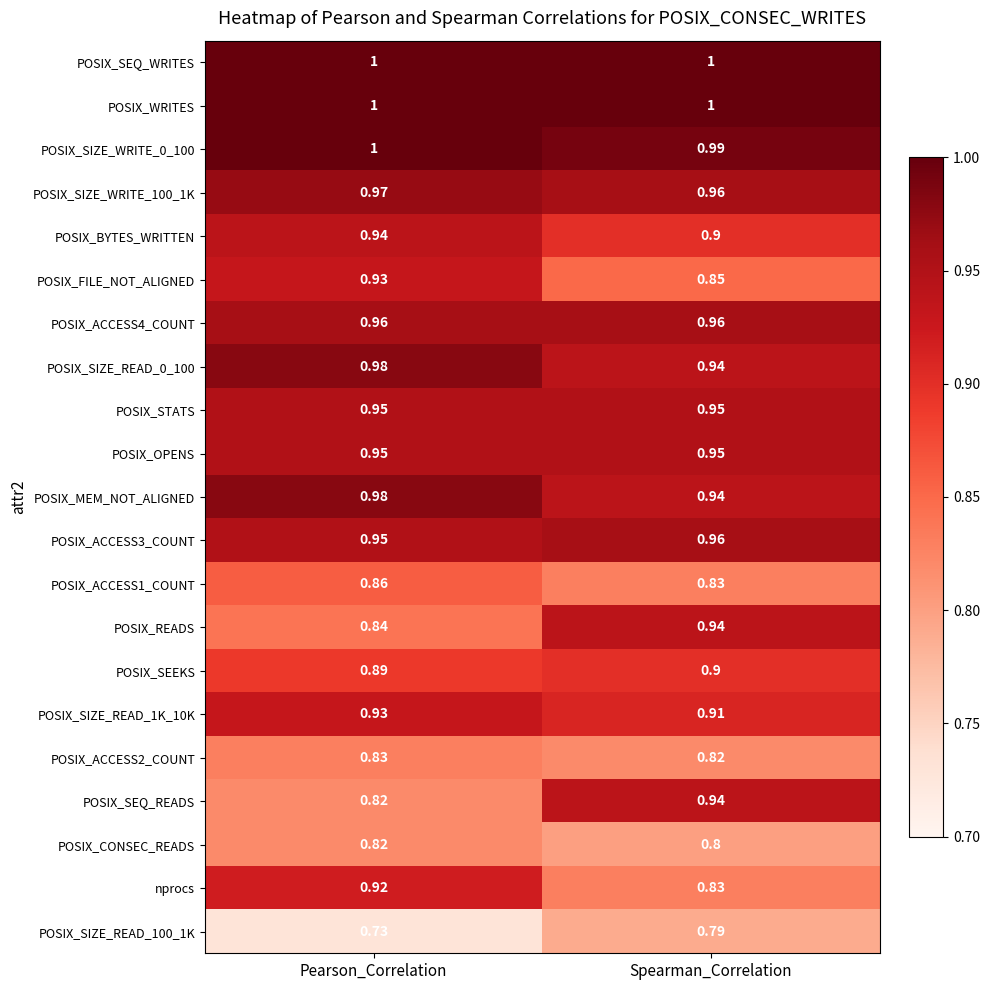

Which label corresponds to the smallest value in the chart?

Pearson_Correlation